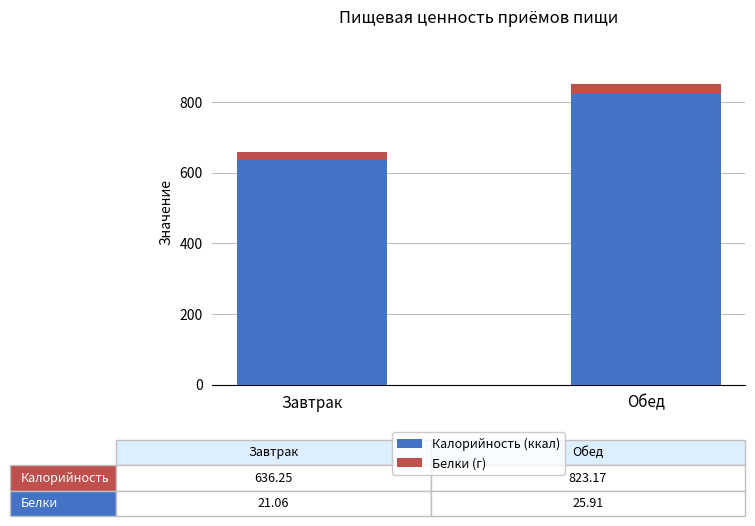

At which category is the sum across all series the highest?

Обед